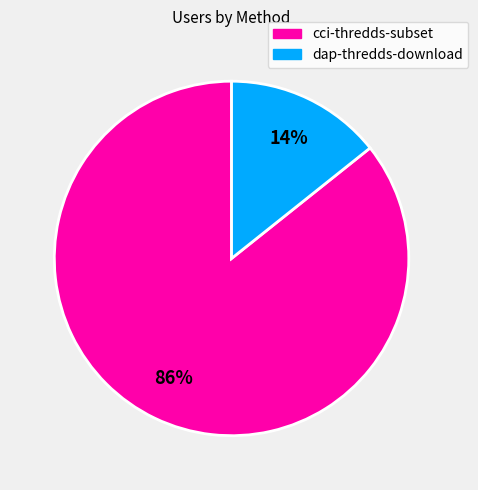

Which category has the biggest portion of the pie?

cci-thredds-subset